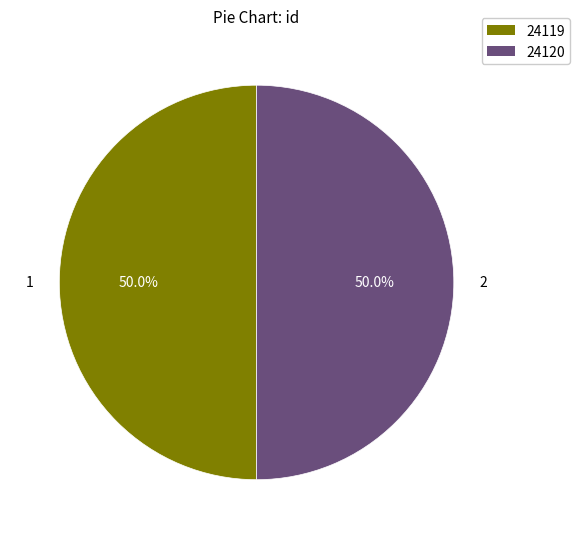

Count the number of slices in the pie.

2